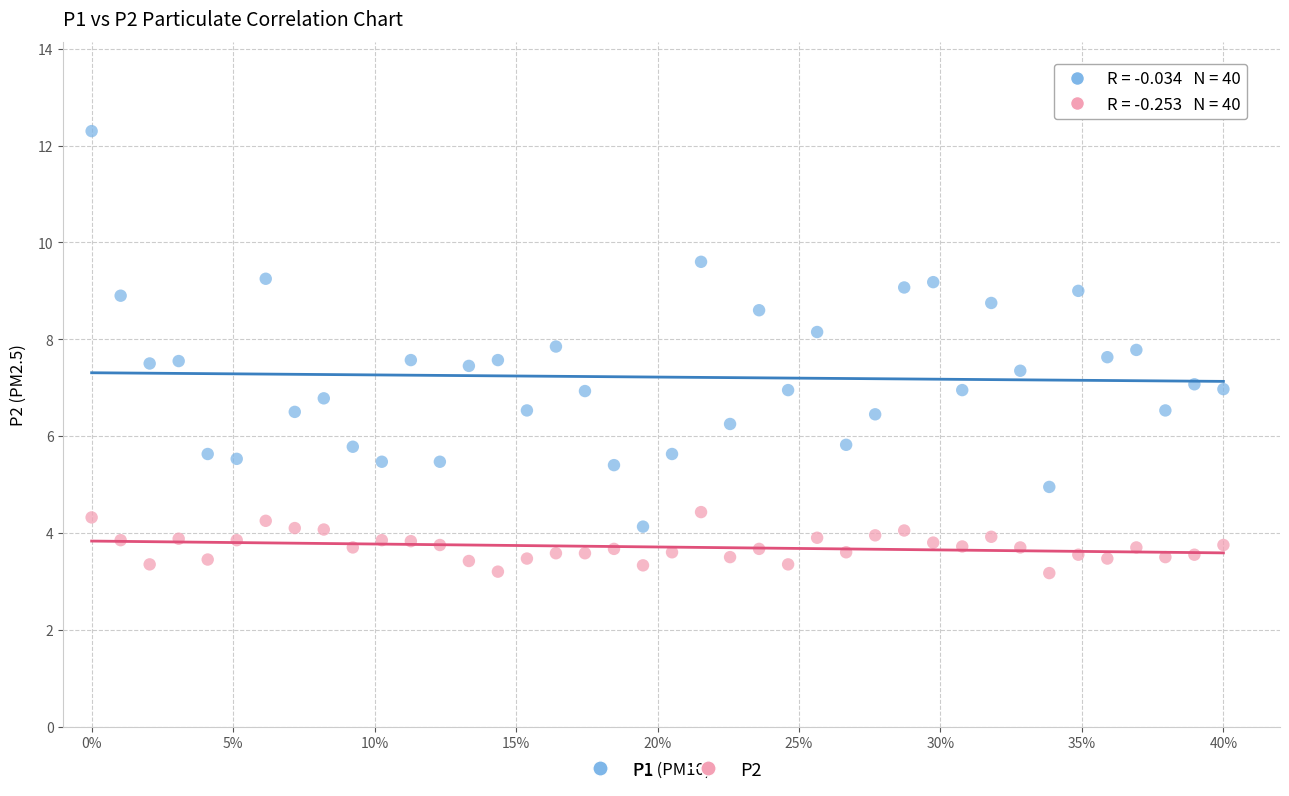

Across all data points, what is the range of X values (max minus min)?

0.4